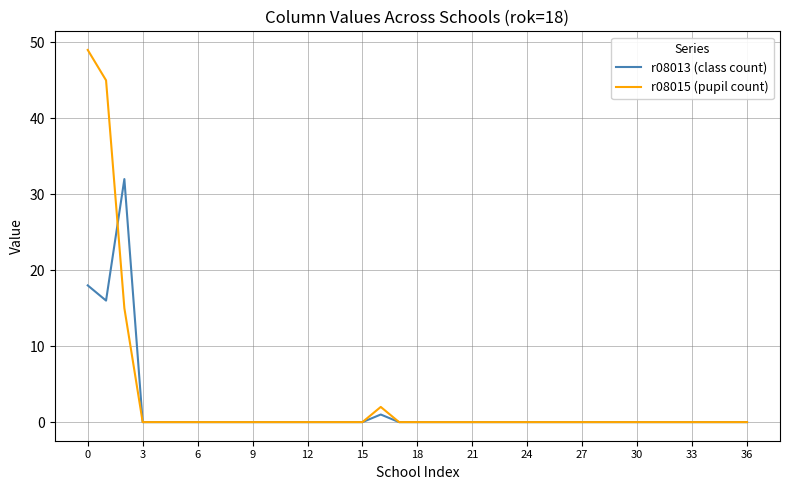

Rank the series by their maximum value, from highest to lowest.

r08015 (pupil count), r08013 (class count)